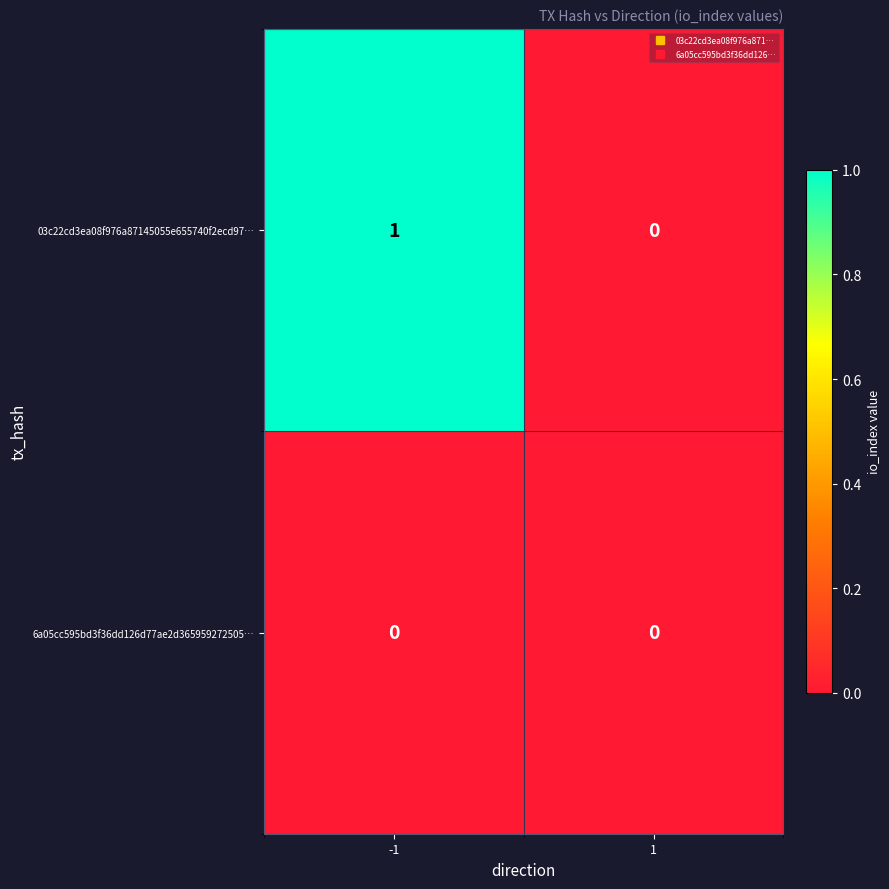

The 6a05cc595bd3f36dd126d77ae2d365959272505… series shows 0 at -1. True or false?

True